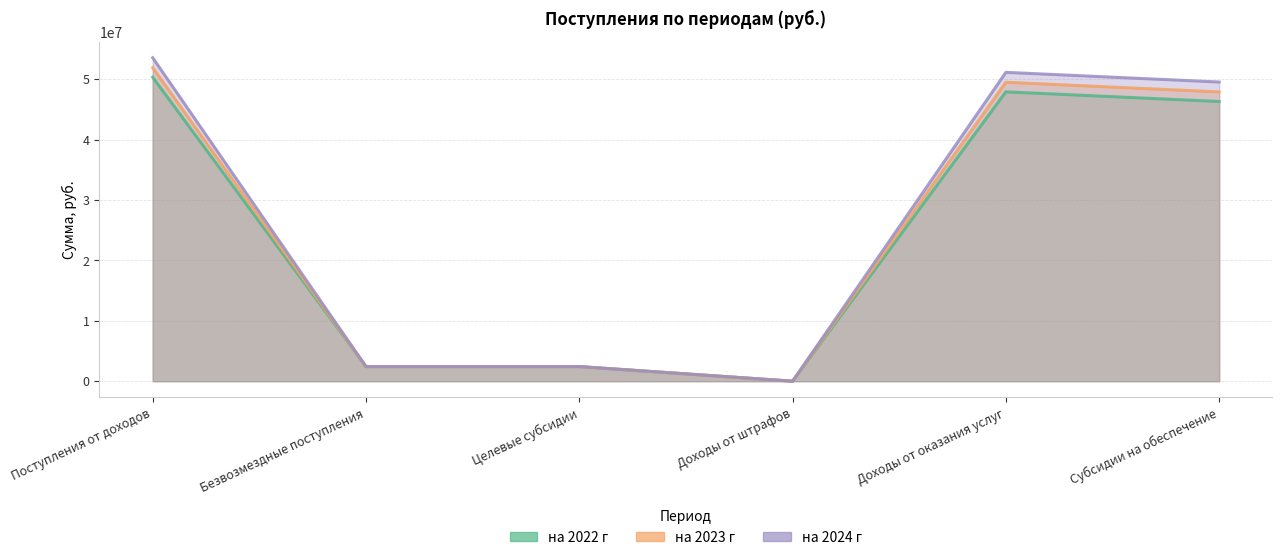

How many data points in на 2022 г are above 46293500?

2